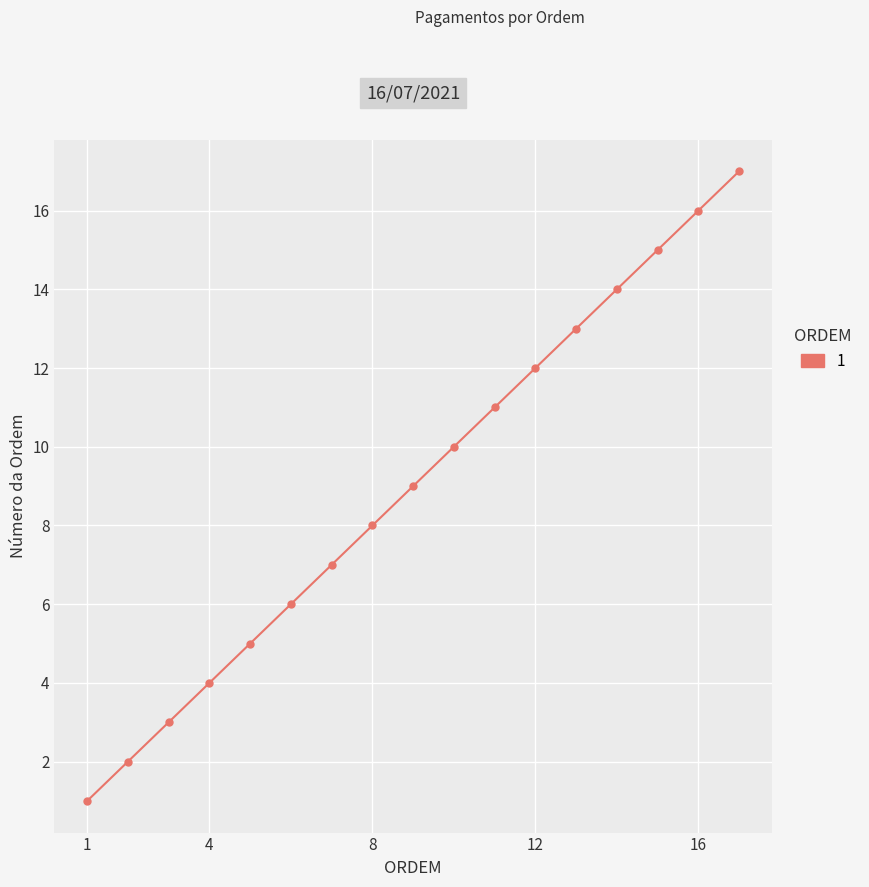

What is the maximum value shown in the chart?

17